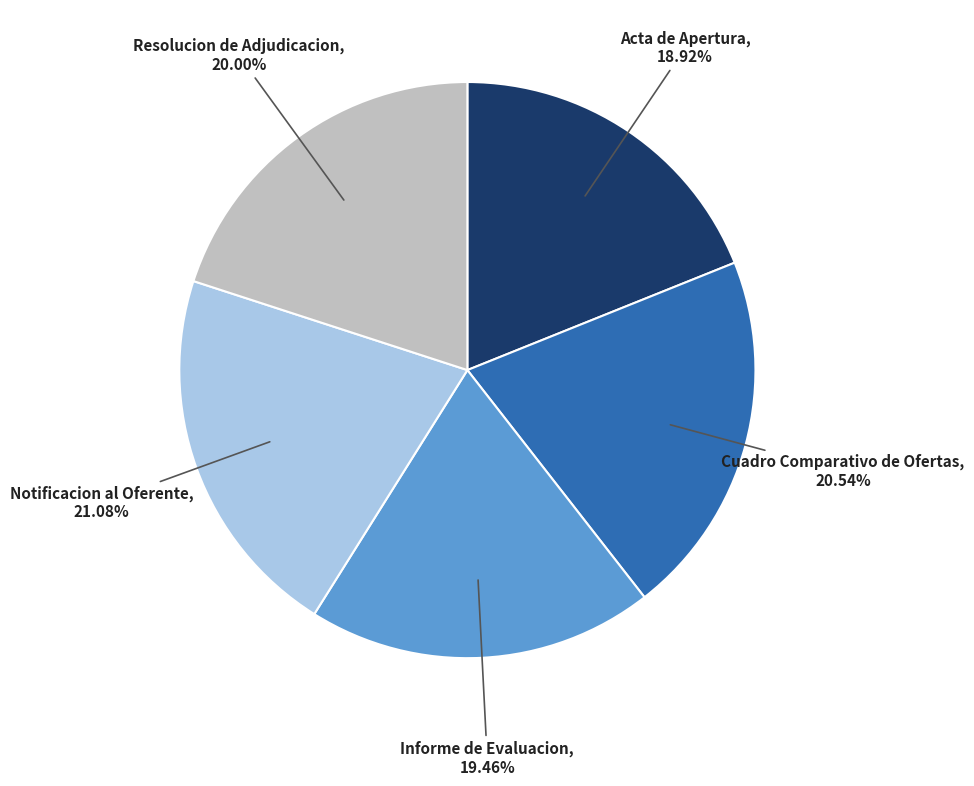

Combined, do Notificacion al Oferente and Acta de Apertura account for over 50%?

No